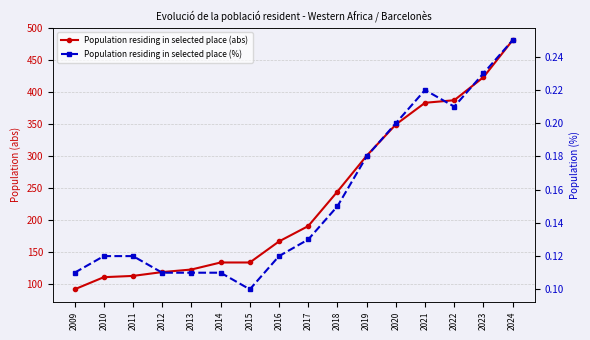

What is the difference between the maximum and second lowest values in the Population residing in selected place (abs) series?

371.0